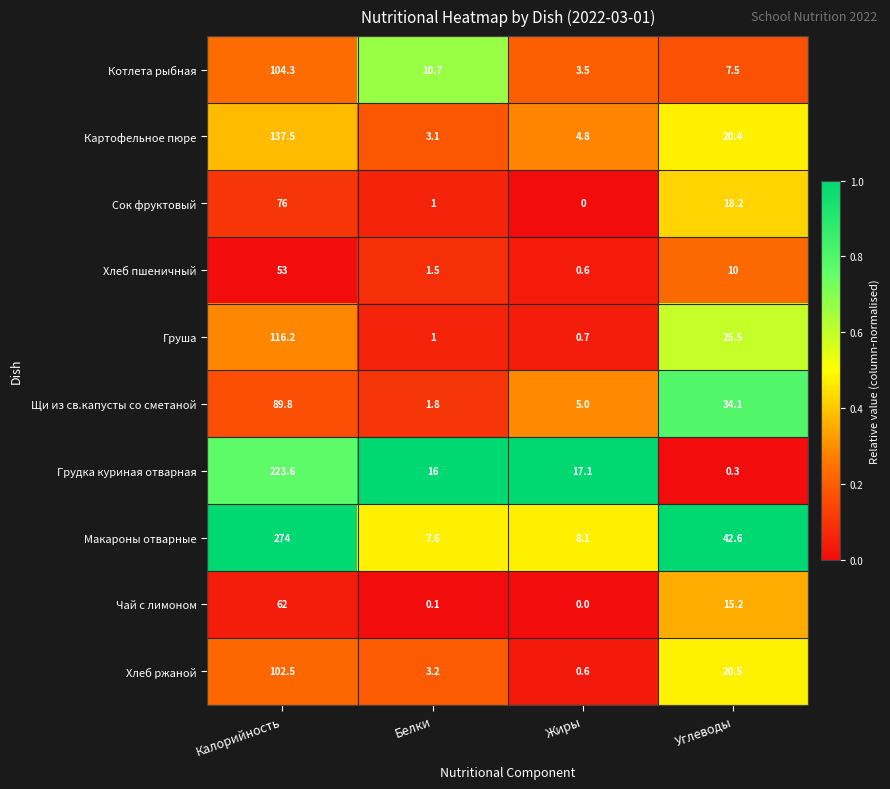

Count the number of categories in the chart.

4